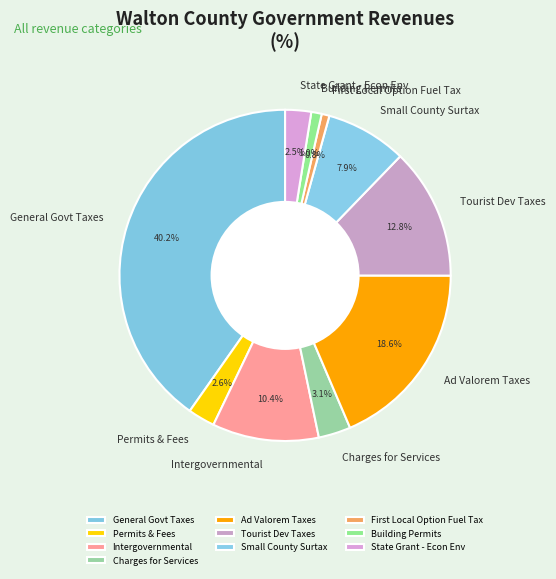

True or false: Charges for Services accounts for 3% of the total.

True